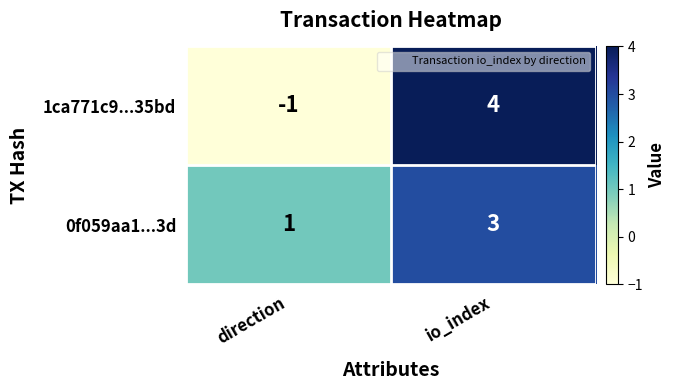

At which category is the sum across all series the highest?

io_index